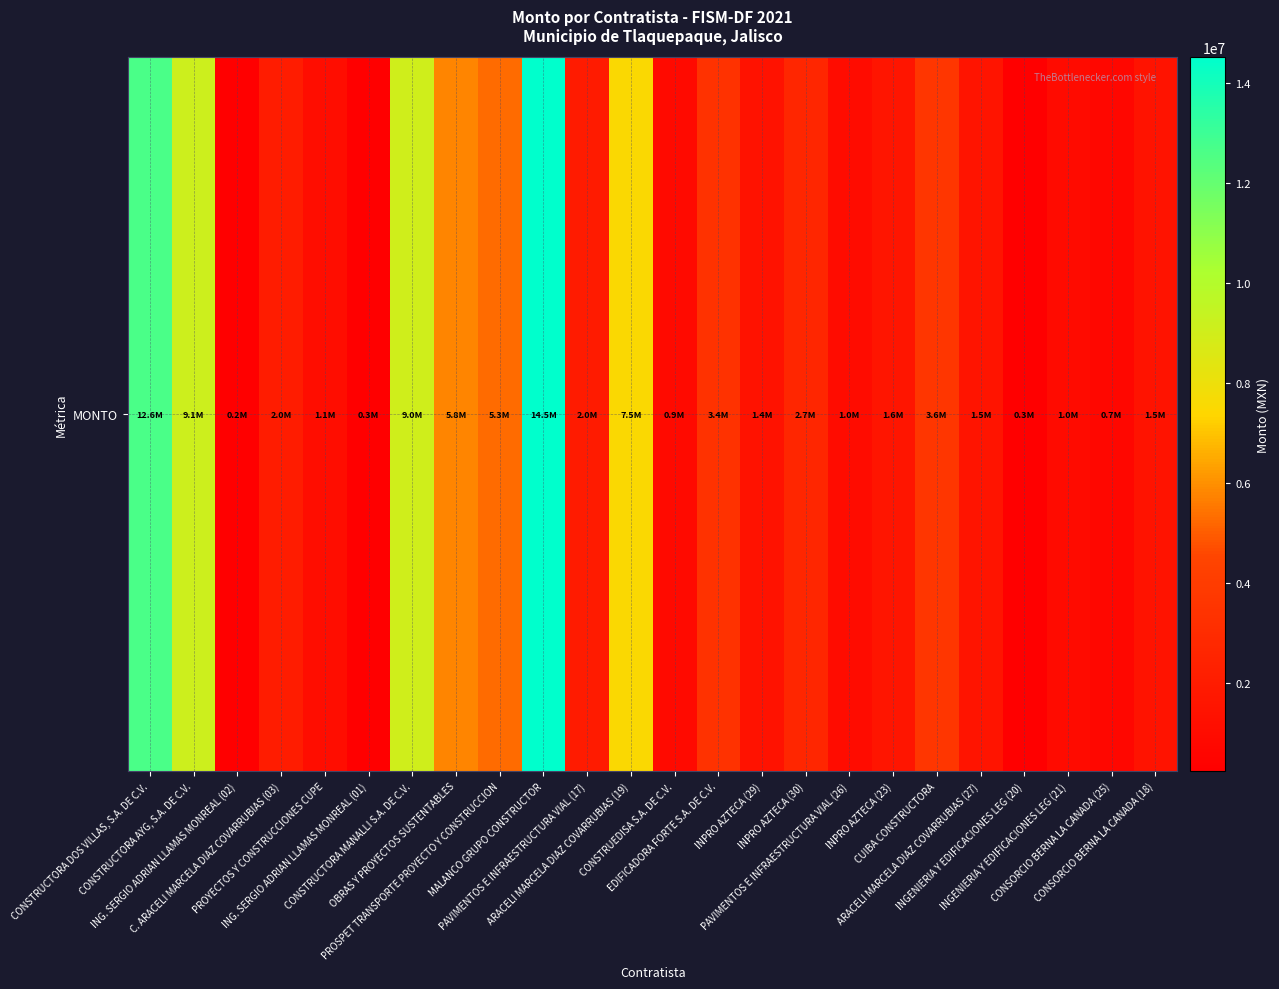

What is the change in value from OBRAS Y PROYECTOS SUSTENTABLES to ARACELI MARCELA DIAZ COVARRUBIAS (19)?

+1747303.5